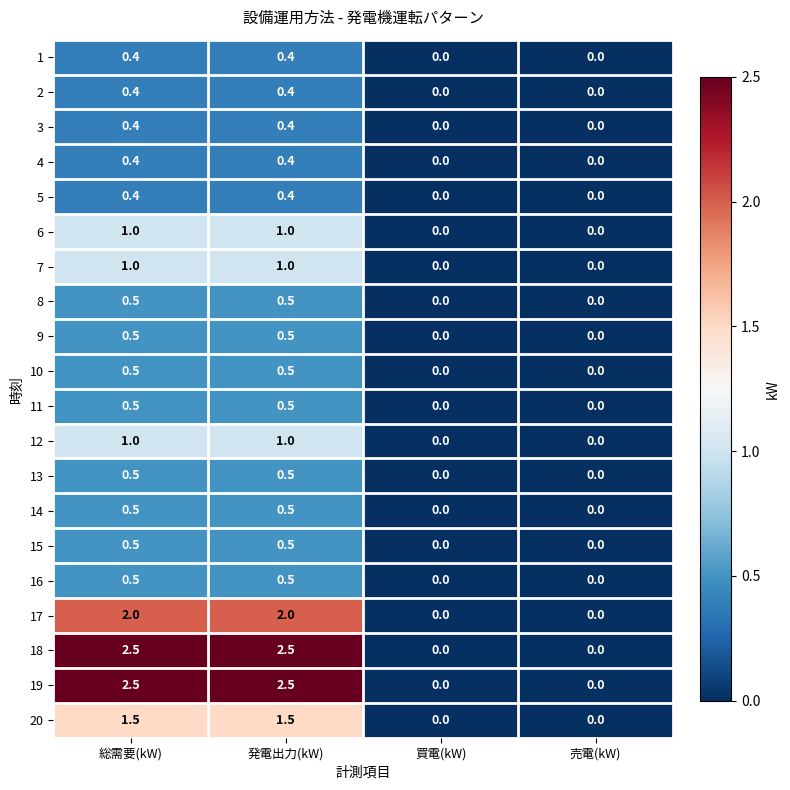

What value does the 12 series have at 総需要(kW)?

1.0